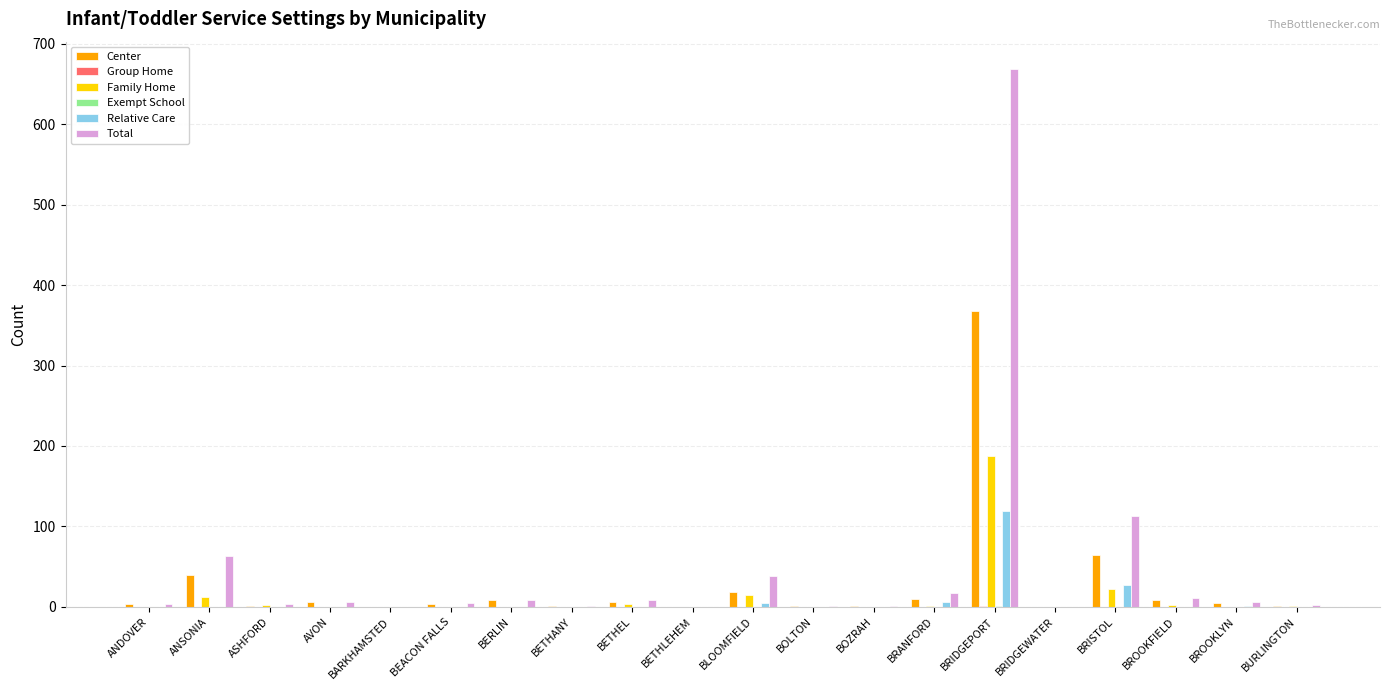

Between BETHANY and BRIDGEPORT, which series saw the biggest shift?

Total